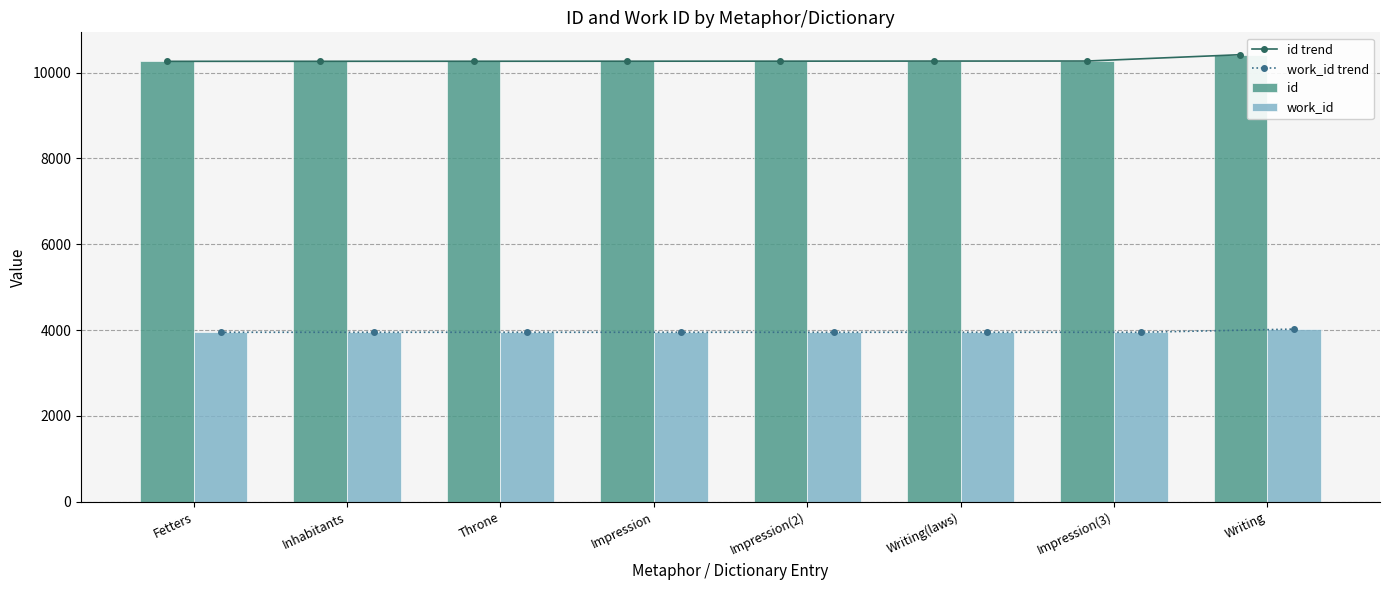

What is the maximum value for work_id?

4022